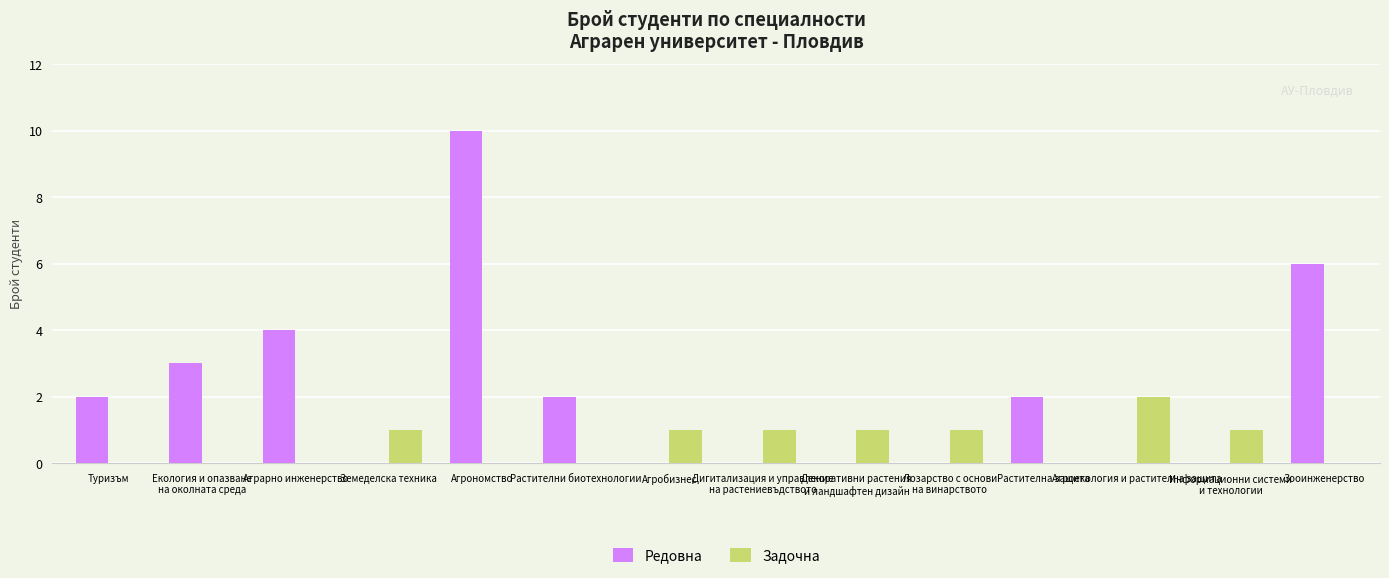

What is the sum of the Редовна values at Екология и опазване
на околната среда and Информационни системи
и технологии?

3